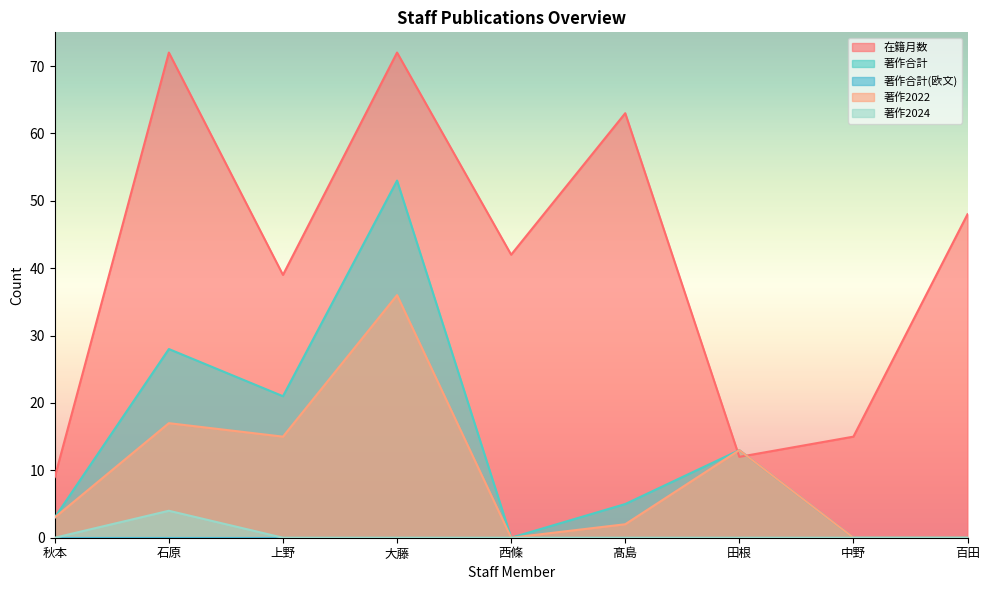

What position from the left is 中野?

8